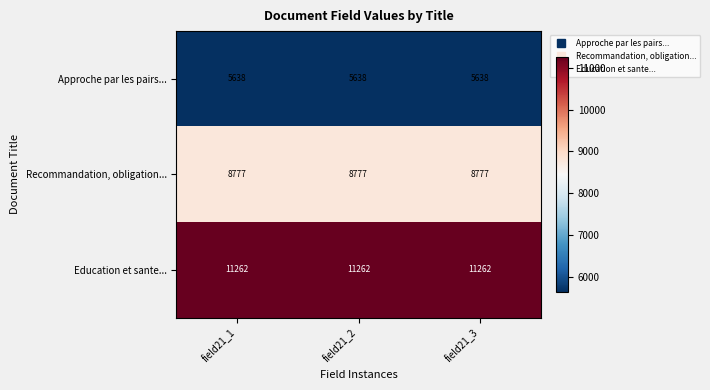

Rank the series by their maximum value, from highest to lowest.

Education et sante..., Recommandation, obligation..., Approche par les pairs...